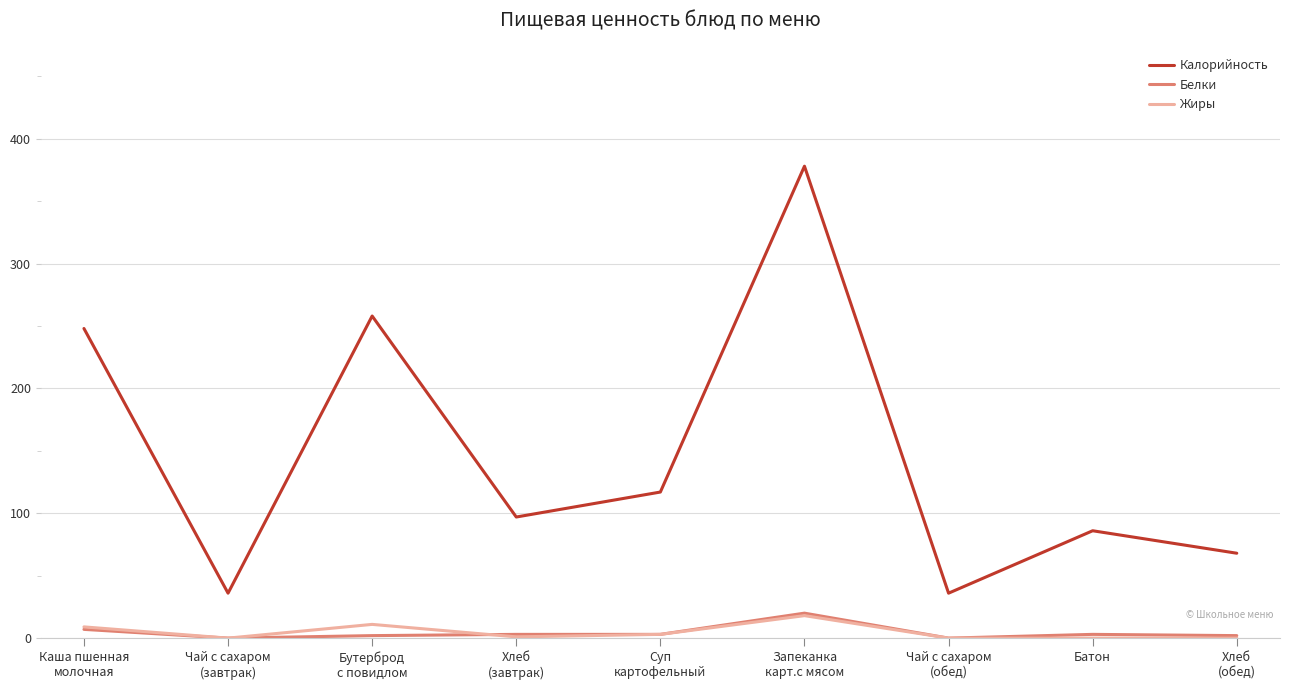

What is the greatest value displayed?

378